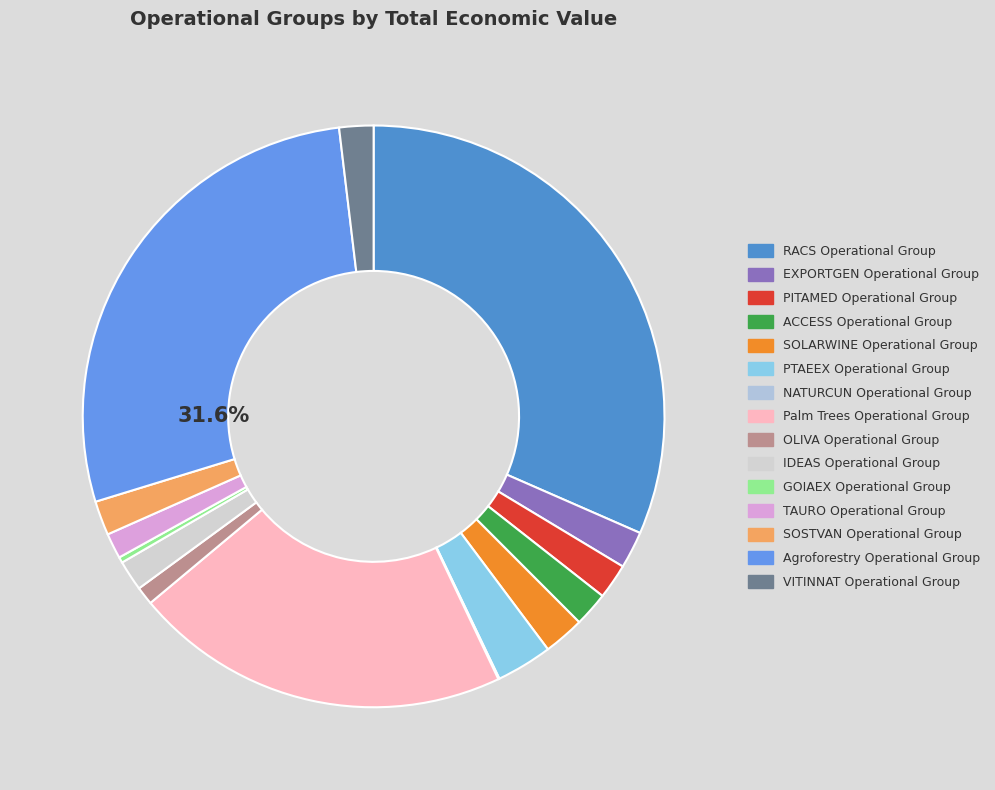

Between SOSTVAN Operational Group and NATURCUN Operational Group, which is larger?

SOSTVAN Operational Group